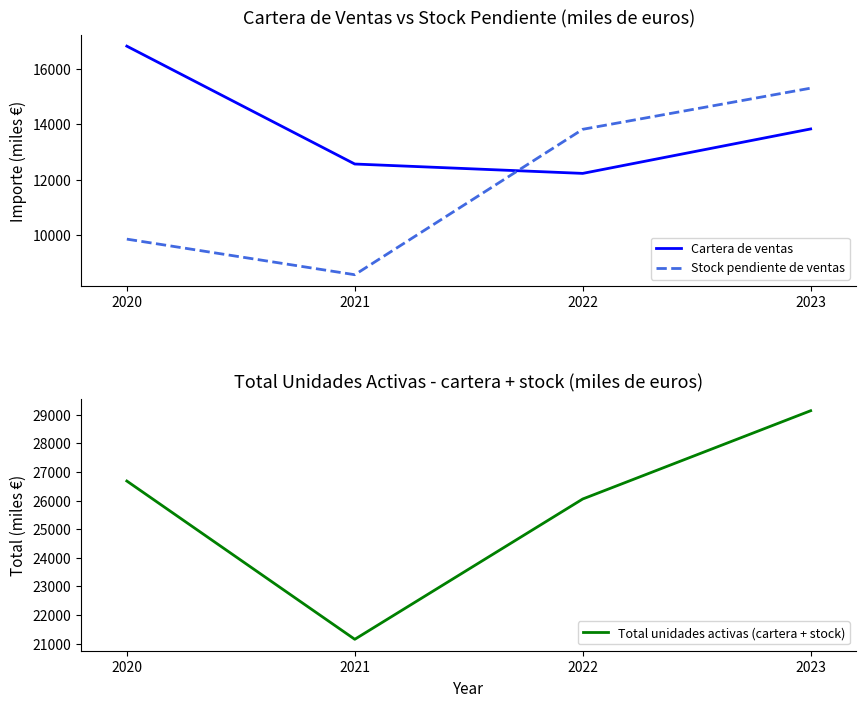

Reading left to right, transcribe all the data shown in this chart.

Cartera de ventas: 2020=16818	2021=12570	2022=12232	2023=13834
Stock pendiente de ventas: 2020=9863	2021=8580	2022=13821	2023=15304
Total unidades activas (cartera + stock): 2020=26681	2021=21150	2022=26053	2023=29138